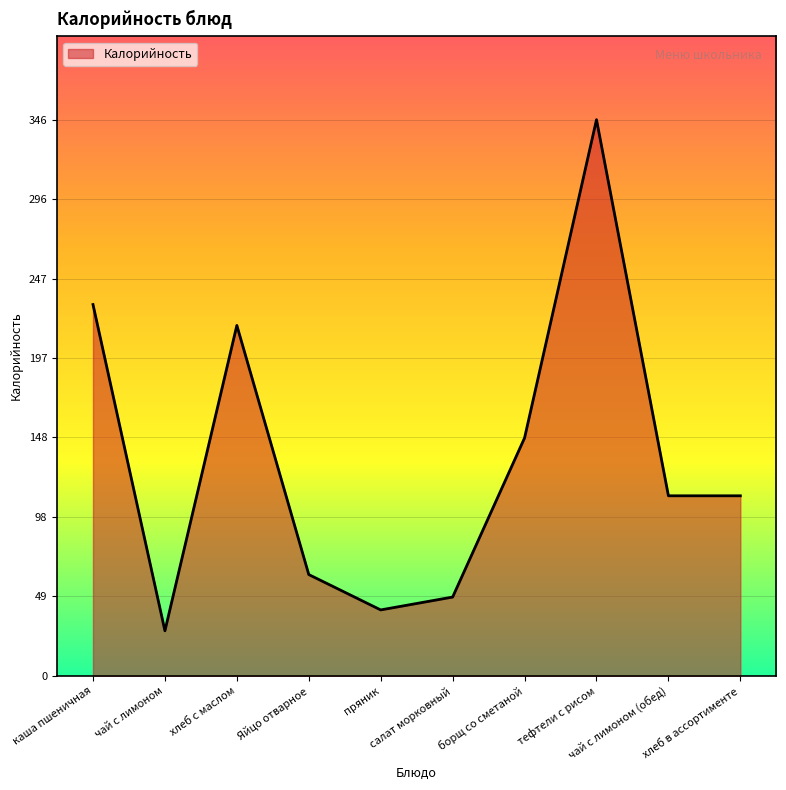

Reading left to right, extract all data points from this chart.

231	28	218	63	41	49	148	346	112	112